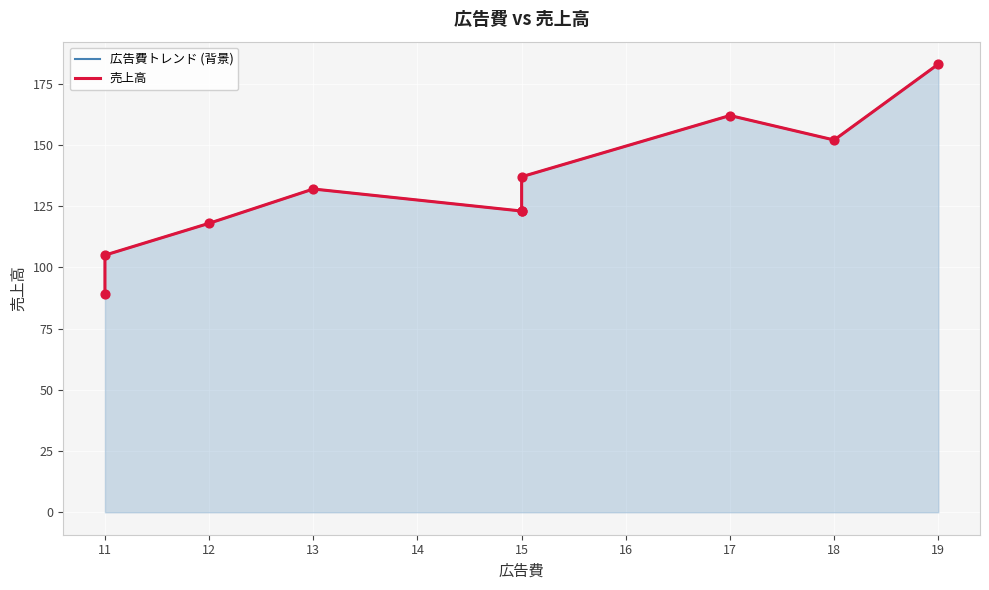

What are all the series names shown in the legend?

広告費トレンド (背景), 売上高